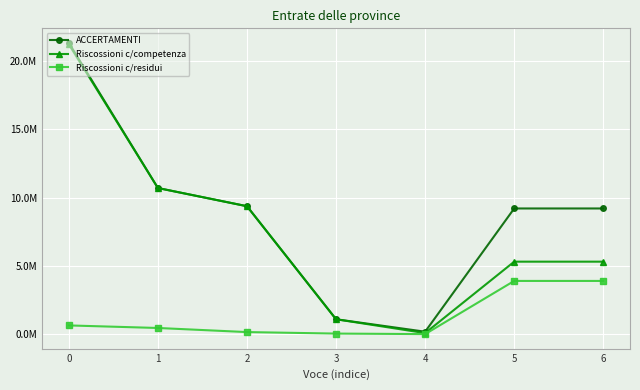

What are all the series names shown in the legend?

ACCERTAMENTI, Riscossioni c/competenza, Riscossioni c/residui